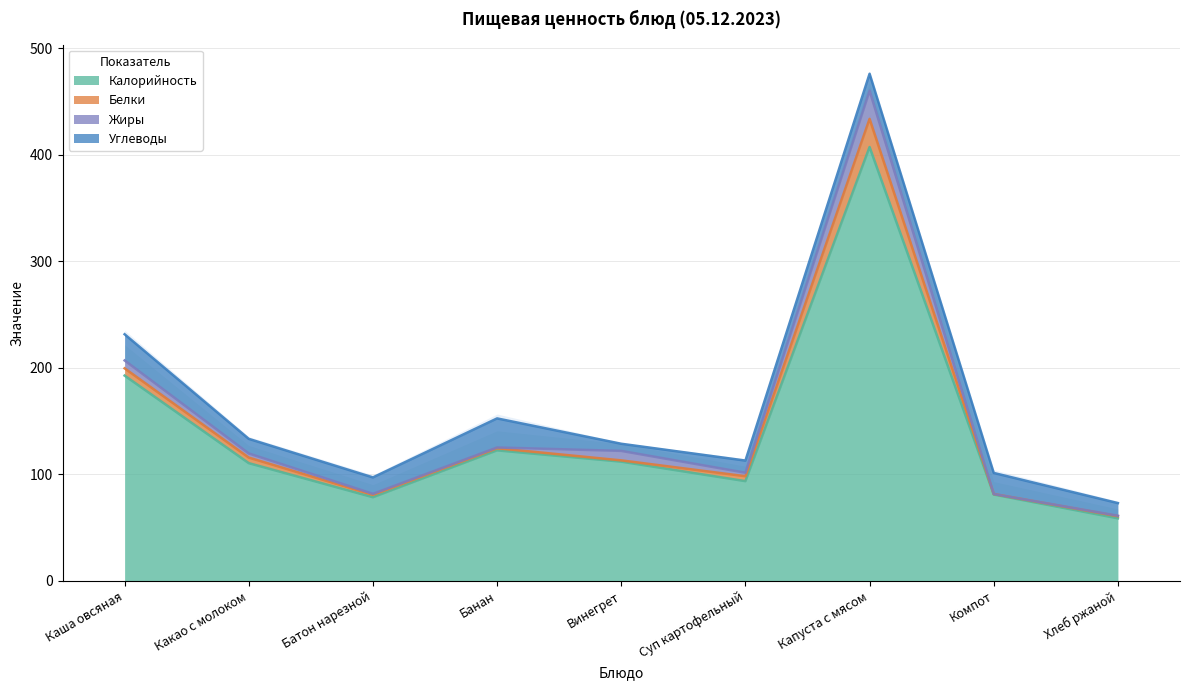

Read the Калорийность value at Банан.

122.5